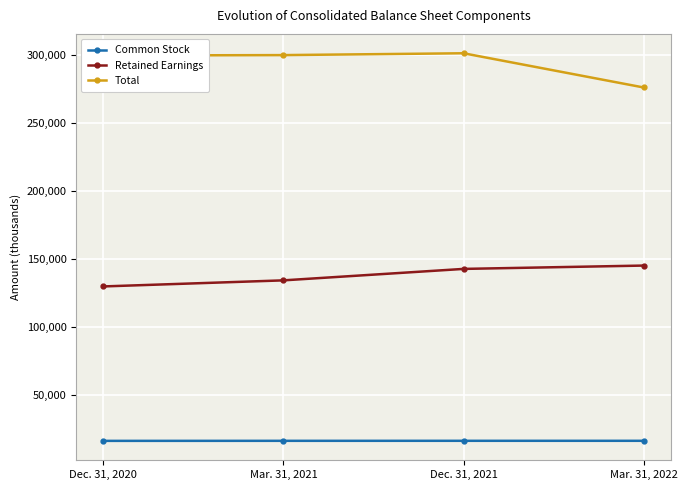

The value of Total at Dec. 31, 2020 is 188293. True or false?

False